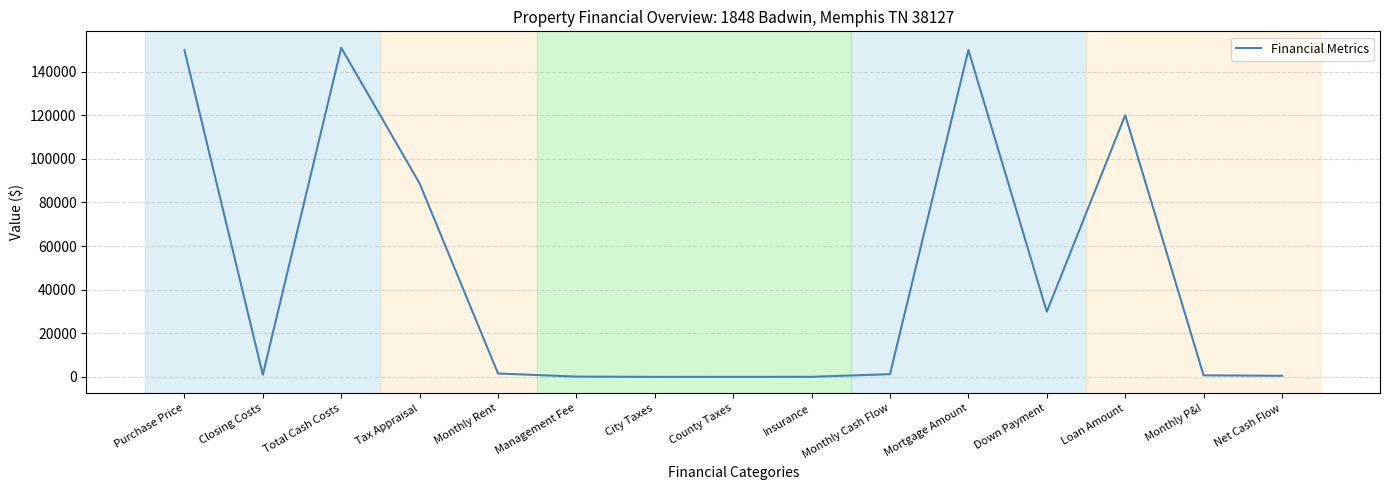

What position from the right is County Taxes?

8